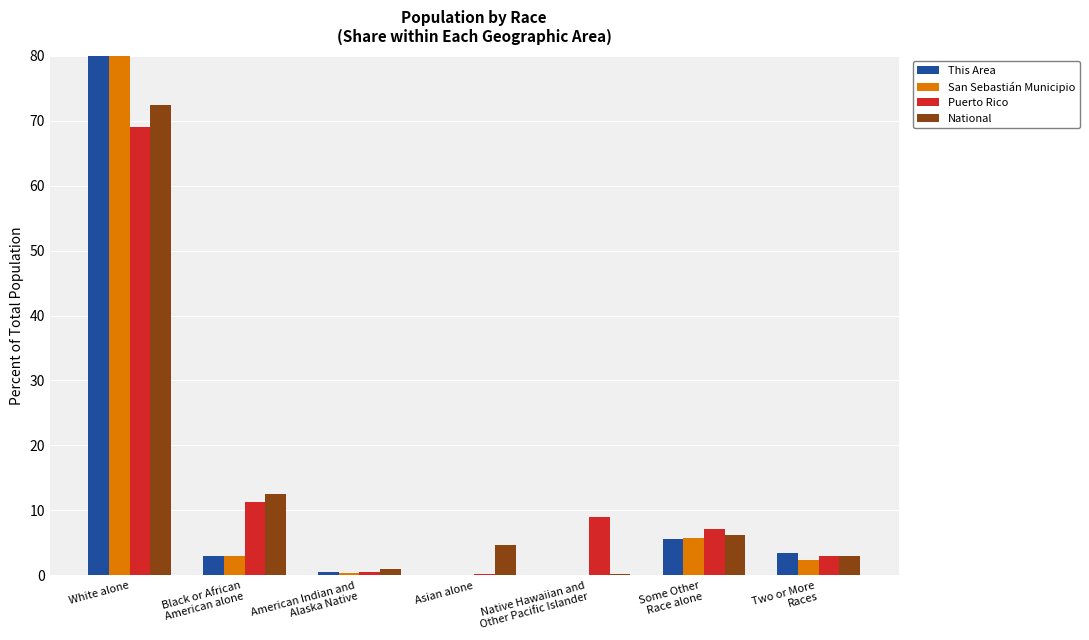

How many distinct data groups are displayed?

4